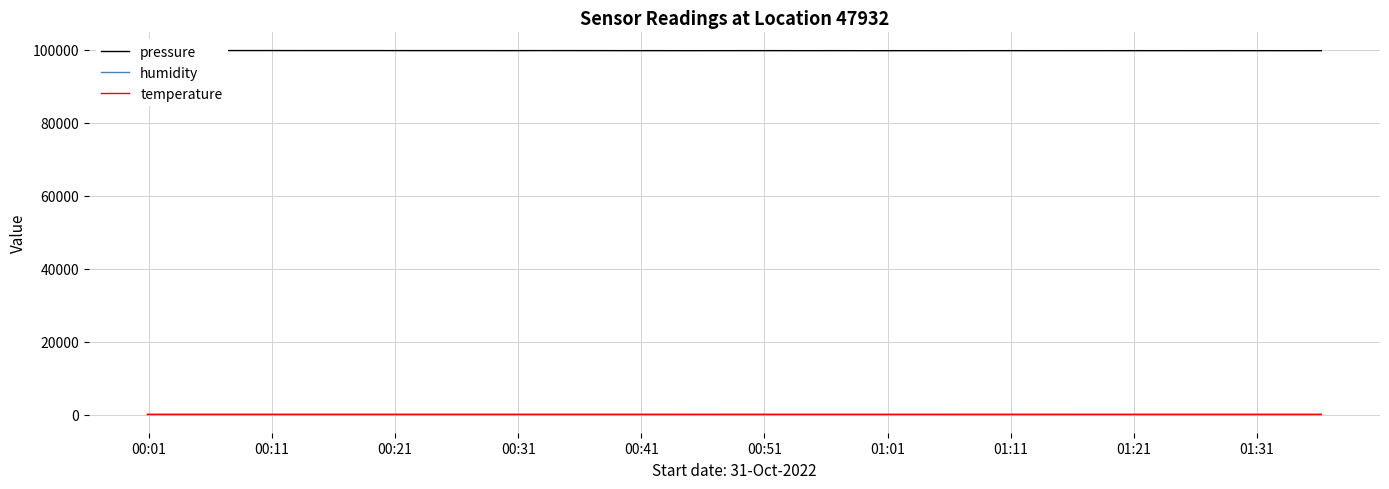

Rank the series by their maximum value, from lowest to highest.

temperature, humidity, pressure